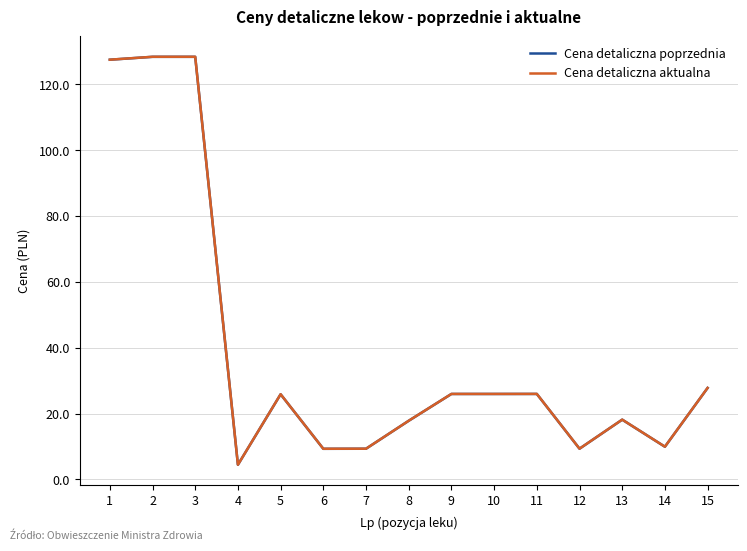

What is the total value across all series at 5?

51.7